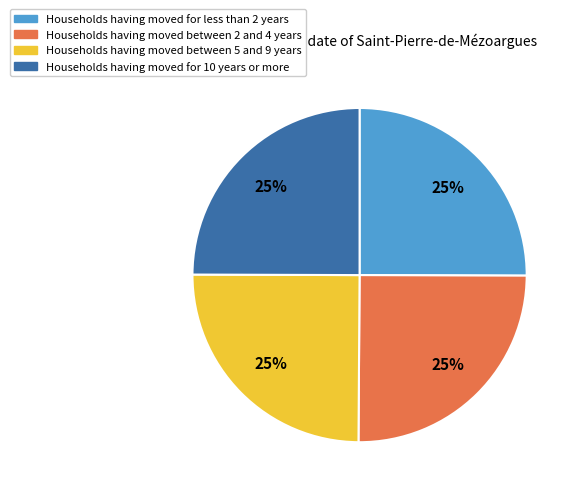

Is there any slice that represents more than half of the pie?

No